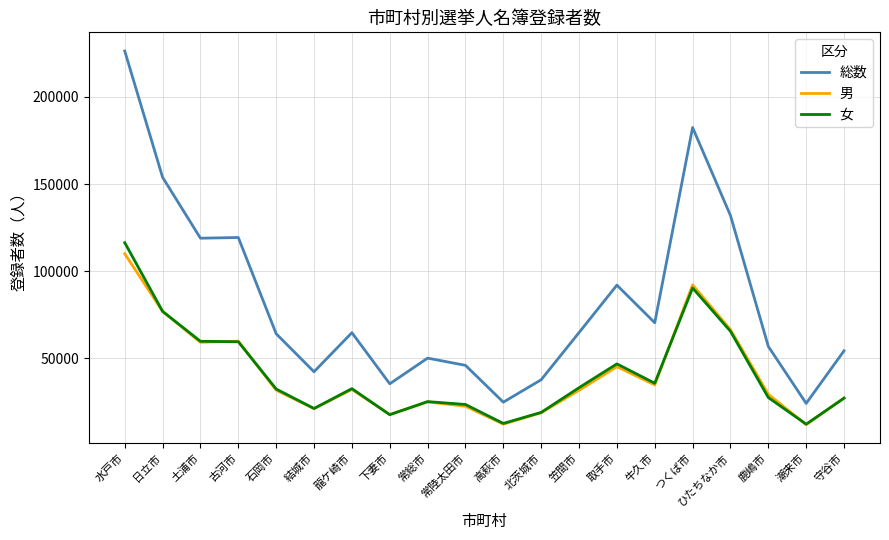

What value does the 男 series have at 常総市?

24947